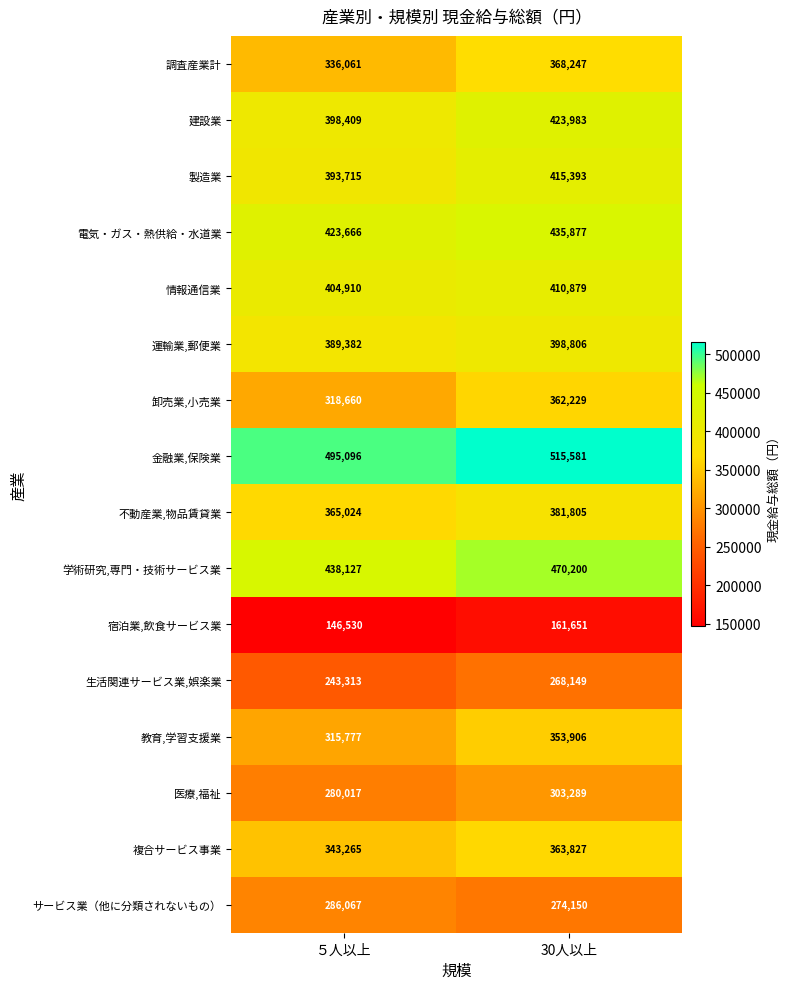

Rank the categories by 運輸業,郵便業 value from lowest to highest.

５人以上, 30人以上